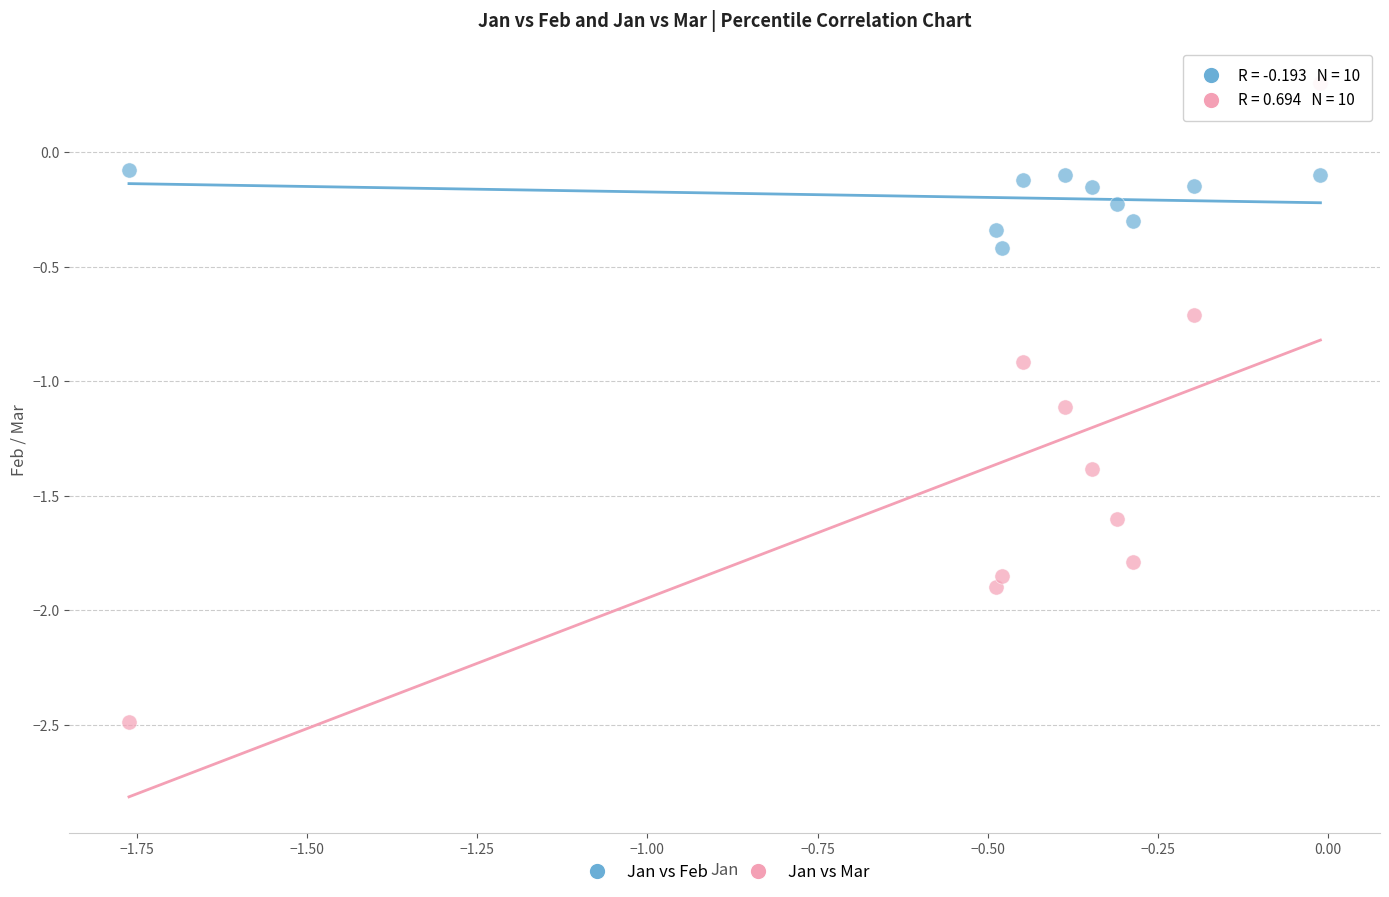

Which series reaches the maximum Y coordinate?

Jan vs Mar